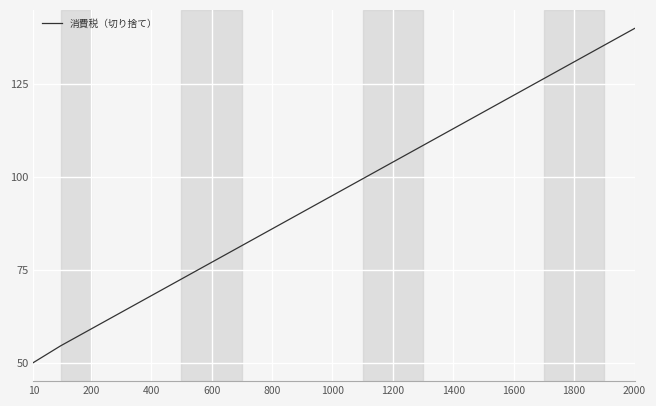

What is the difference between the maximum and minimum values?

90.0